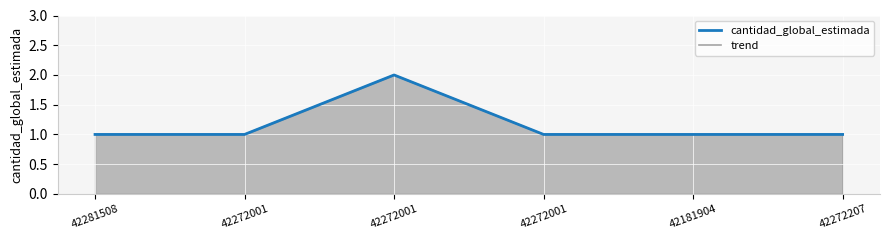

Which series has the largest range (max minus min)?

cantidad_global_estimada